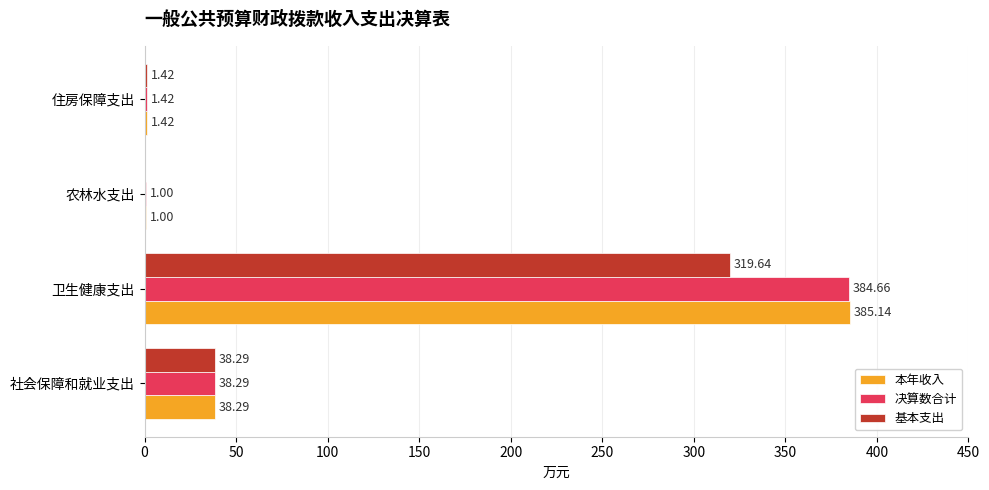

At which category is the sum across all series the highest?

卫生健康支出